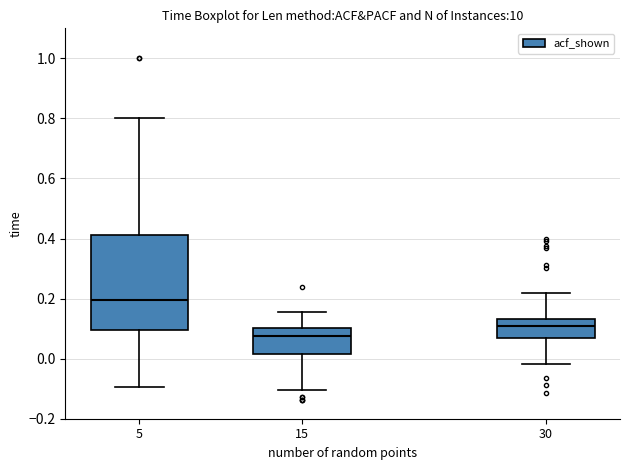

Reading left to right, read every box against the y-axis: the position of its median line, the range the box covers, and the ends of its whiskers. The values are not printed on the chart, so give them approximately, as read against the axis.

5: median 0.20, box 0.10 to 0.42, whiskers -0.10 to 0.80
15: median 0.08, box 0.02 to 0.10, whiskers -0.10 to 0.16
30: median 0.10, box 0.06 to 0.14, whiskers -0.02 to 0.22